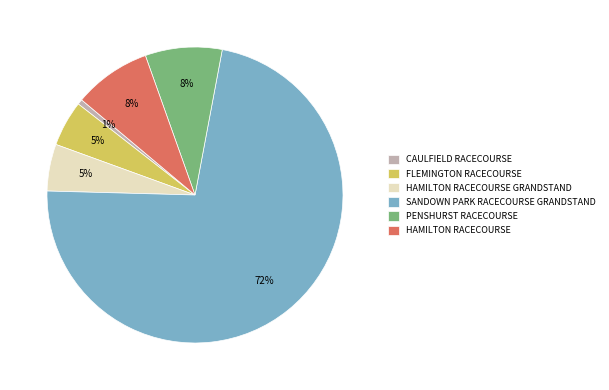

Combined, do HAMILTON RACECOURSE and HAMILTON RACECOURSE GRANDSTAND account for over 50%?

No